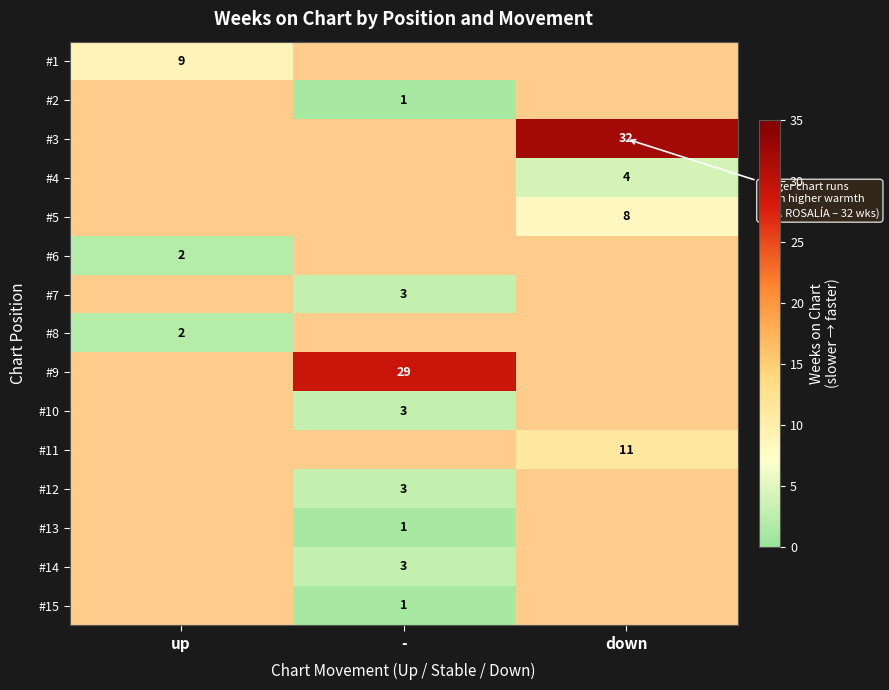

What is the sum of all #13 values?

1